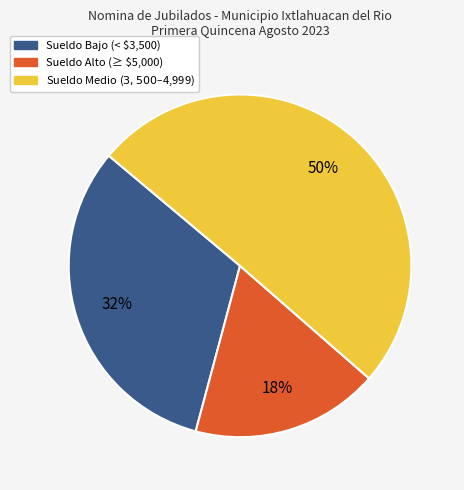

What is the largest slice in the pie chart?

Sueldo Medio ($3,500–$4,999)